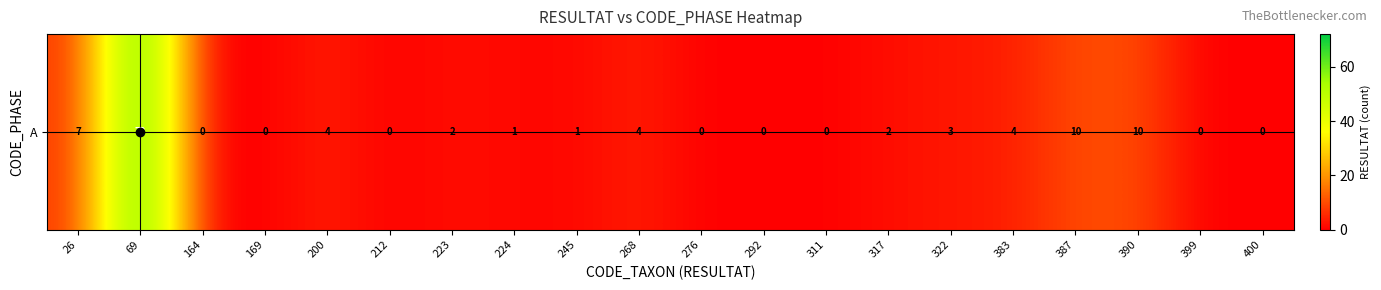

The value at 322 is 1. True or false?

False